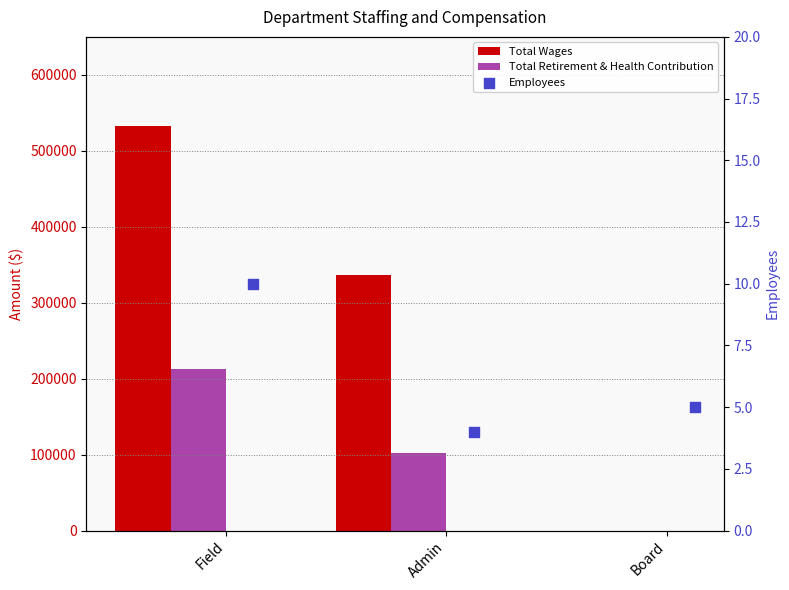

What are all the series names shown in the legend?

Total Wages, Total Retirement & Health Contribution, Employees